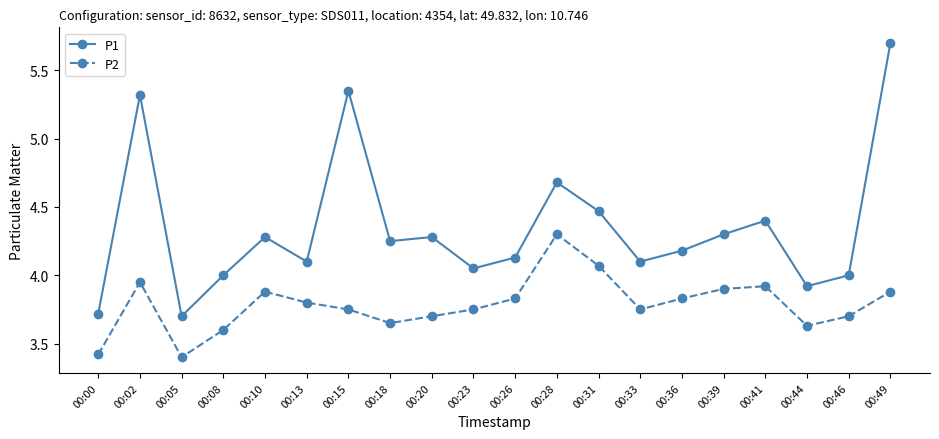

What is the difference between the second highest and minimum values in the P2 series?

0.7